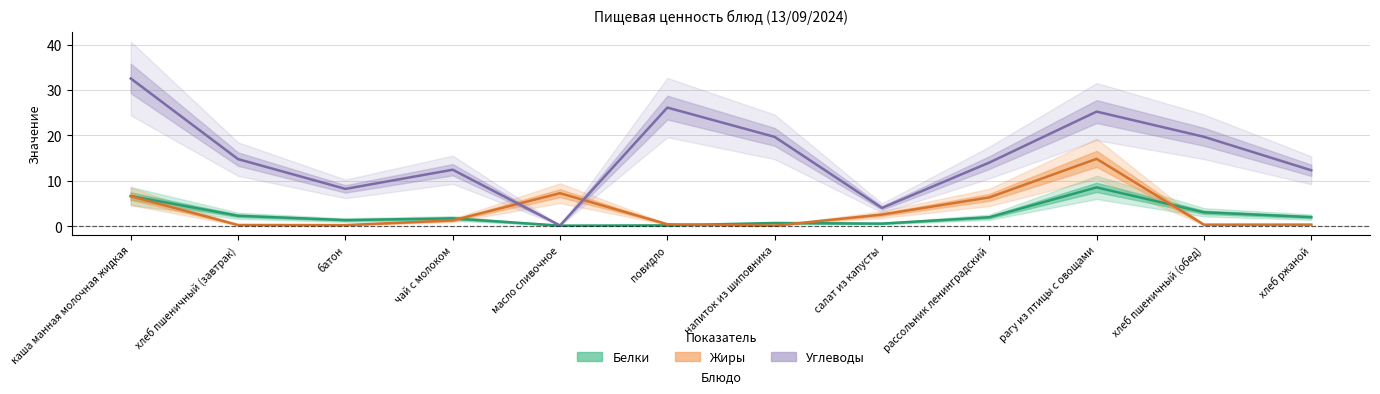

Reading right to left, what are all the values shown in this chart?

Белки: хлеб ржаной=2.0	хлеб пшеничный (обед)=3.0	рагу из птицы с овощами=8.5	рассольник ленинградский=1.9	салат из капусты=0.6	напиток из шиповника=0.7	повидло=0.2	масло сливочное=0.1	чай с молоком=1.7	батон=1.3	хлеб пшеничный (завтрак)=2.3	каша манная молочная жидкая=6.6
Жиры: хлеб ржаной=0.3	хлеб пшеничный (обед)=0.3	рагу из птицы с овощами=14.8	рассольник ленинградский=6.3	салат из капусты=2.5	напиток из шиповника=0.1	повидло=0.4	масло сливочное=7.2	чай с молоком=1.2	батон=0.2	хлеб пшеничный (завтрак)=0.2	каша манная молочная жидкая=6.6
Углеводы: хлеб ржаной=12.3	хлеб пшеничный (обед)=19.7	рагу из птицы с овощами=25.2	рассольник ленинградский=14.0	салат из капусты=4.0	напиток из шиповника=19.7	повидло=26.1	масло сливочное=0.1	чай с молоком=12.4	батон=8.2	хлеб пшеничный (завтрак)=14.8	каша манная молочная жидкая=32.5